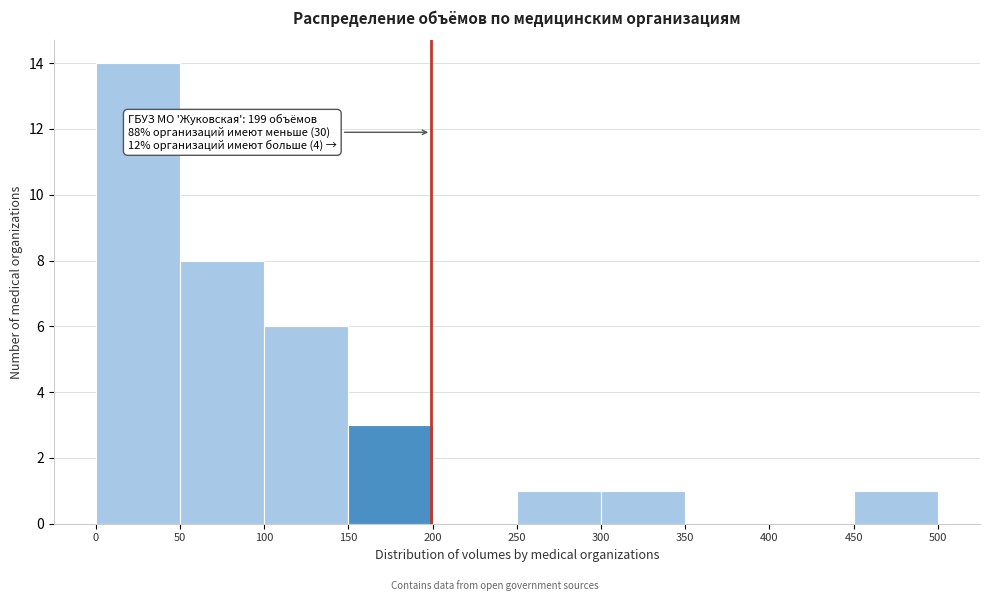

Which range on the x-axis has the tallest bar?

0 to 50